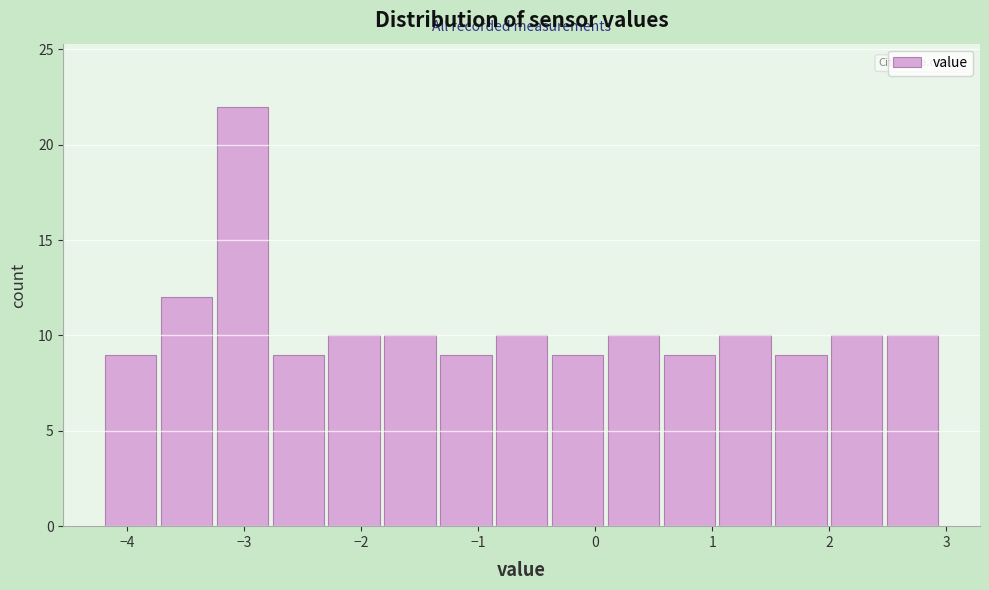

How tall is the bar that spans 1.0 to 1.5 on the x-axis? Neither the bar edges nor the heights are printed on the chart, so give them approximately, as read against the axes.

10